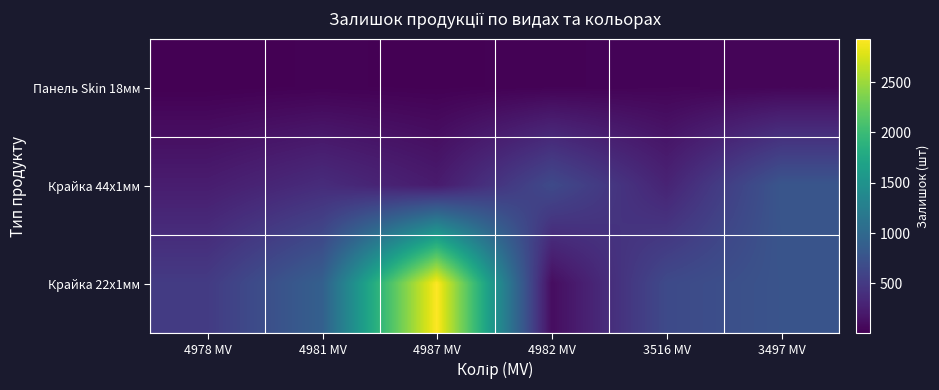

How many categories are shown in the chart?

6